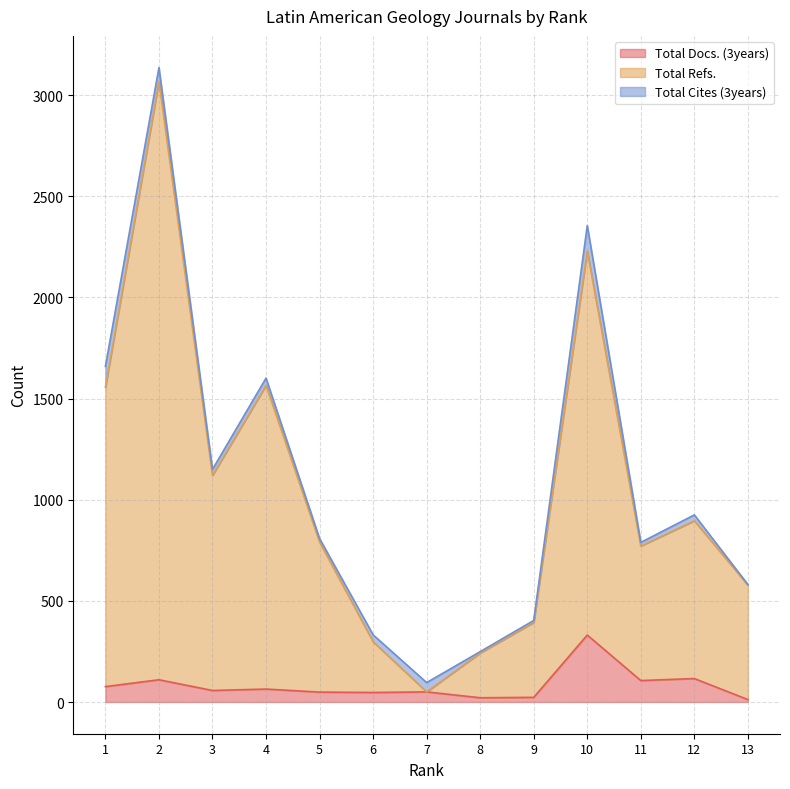

What is the sum of all Total Refs. values?

13556